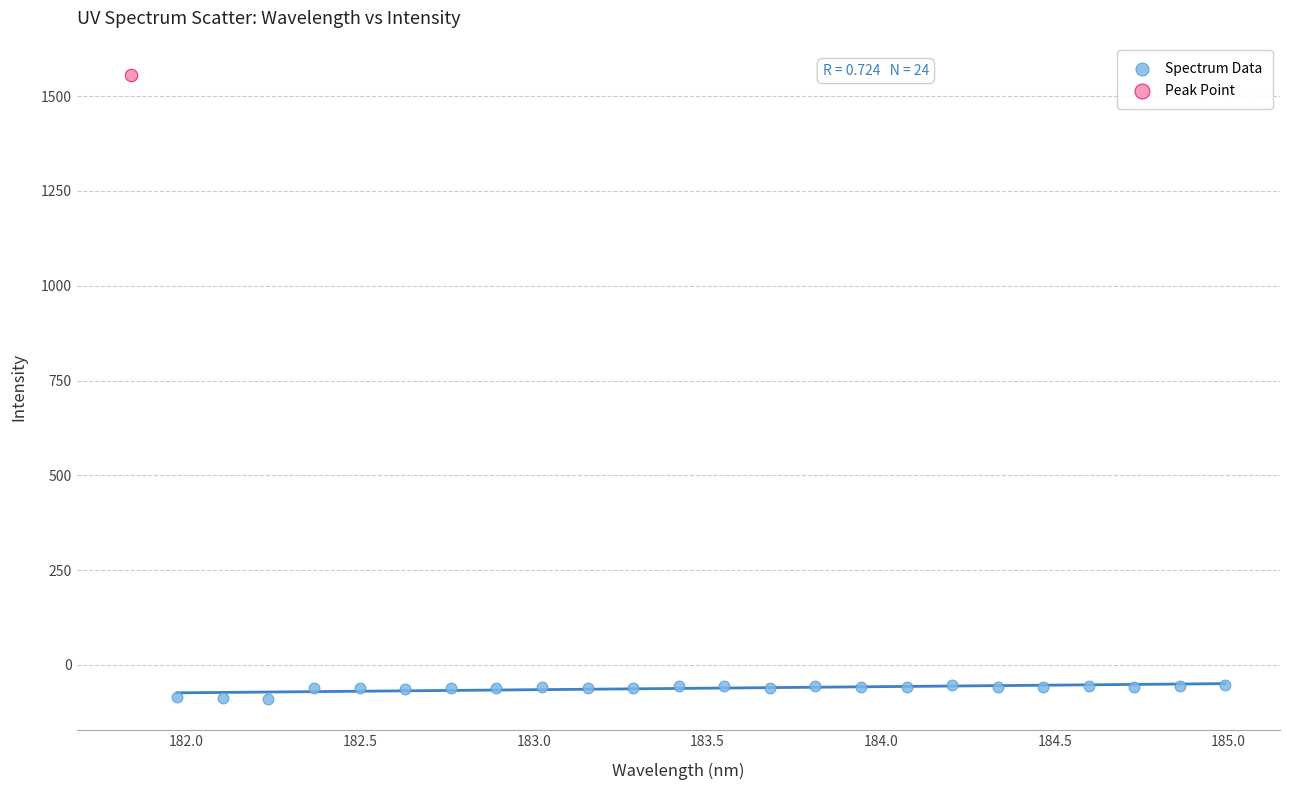

What are all the series names shown in the legend?

Spectrum Data, Peak Point